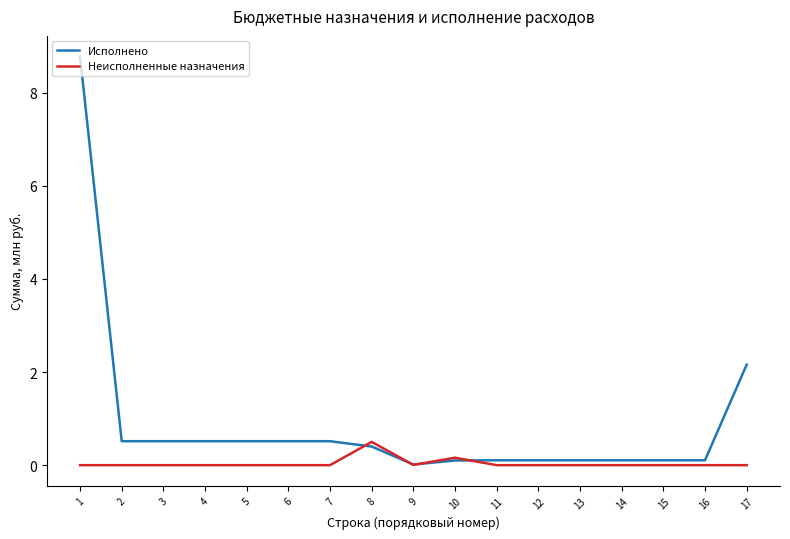

Does the chart have visible grid lines?

No